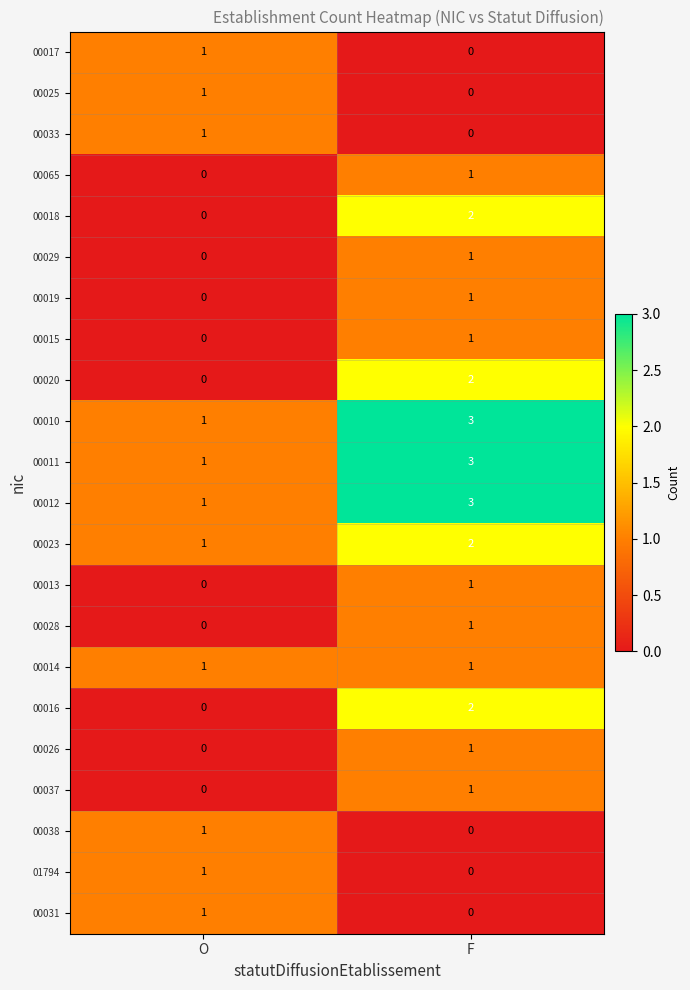

Where is 00029 nearest to the value 0?

O